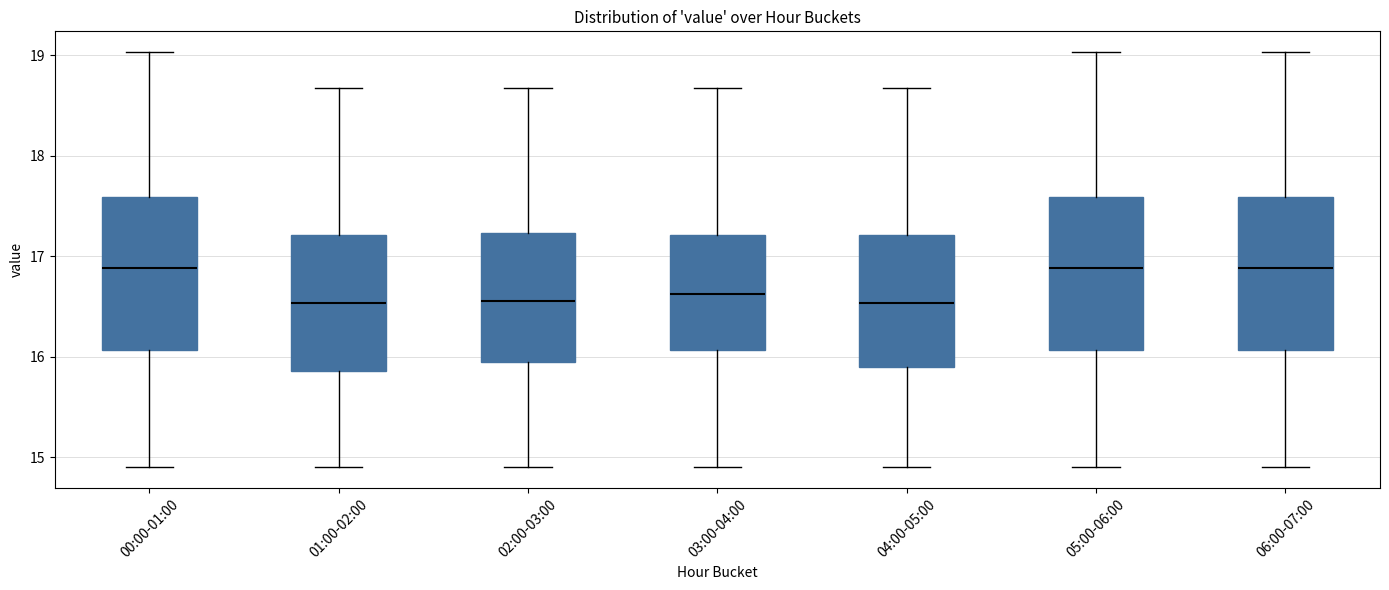

Reading left to right, transcribe this box plot: for each box, give where its median line is, the range the box spans, and where its two whiskers end, as read against the y-axis. The values are not printed on the chart, so give them approximately, as read against the axis.

00:00-01:00: median 16.9, box 16.1 to 17.6, whiskers 14.9 to 19.0
01:00-02:00: median 16.5, box 15.9 to 17.2, whiskers 14.9 to 18.7
02:00-03:00: median 16.6, box 16.0 to 17.2, whiskers 14.9 to 18.7
03:00-04:00: median 16.6, box 16.1 to 17.2, whiskers 14.9 to 18.7
04:00-05:00: median 16.5, box 15.9 to 17.2, whiskers 14.9 to 18.7
05:00-06:00: median 16.9, box 16.1 to 17.6, whiskers 14.9 to 19.0
06:00-07:00: median 16.9, box 16.1 to 17.6, whiskers 14.9 to 19.0